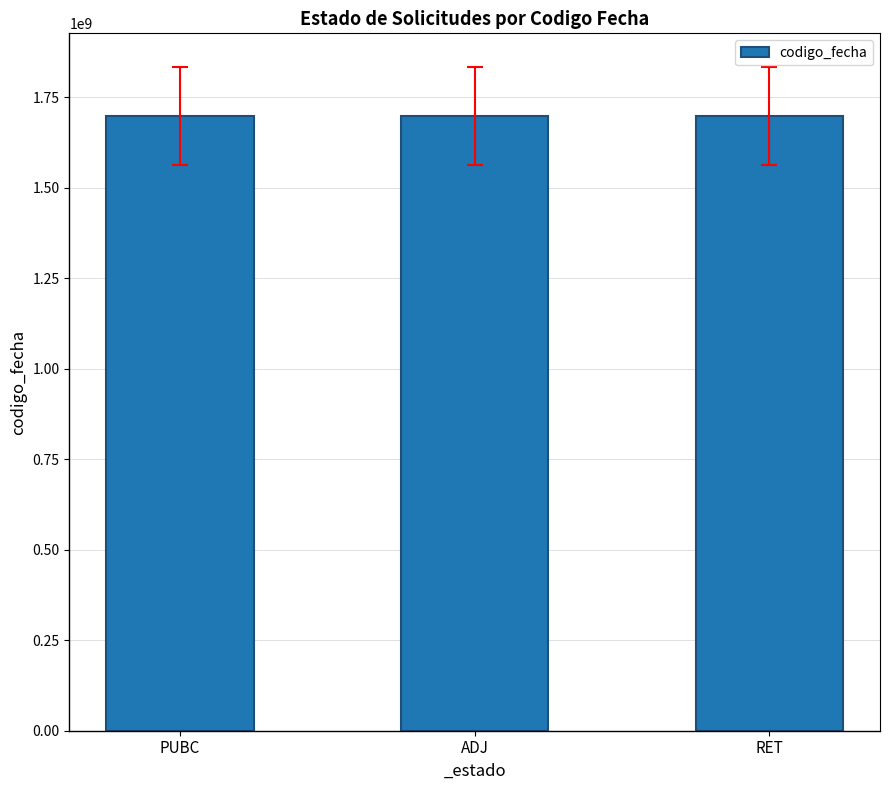

The chart shows a value of 918999684 at ADJ. True or false?

False